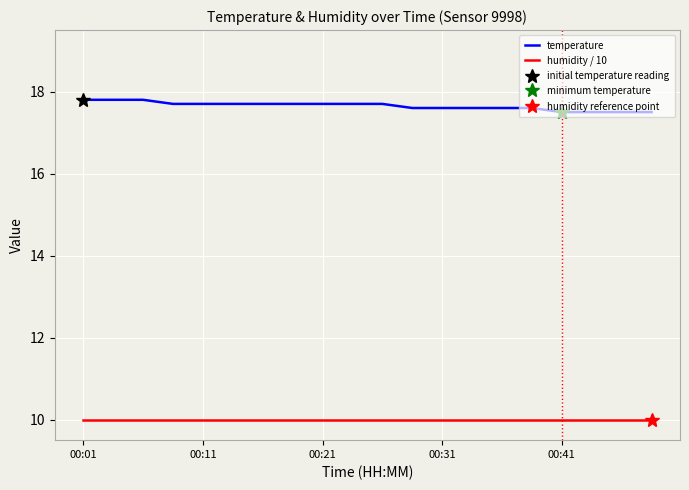

True or false: temperature and humidity / 10 cross at least once.

False